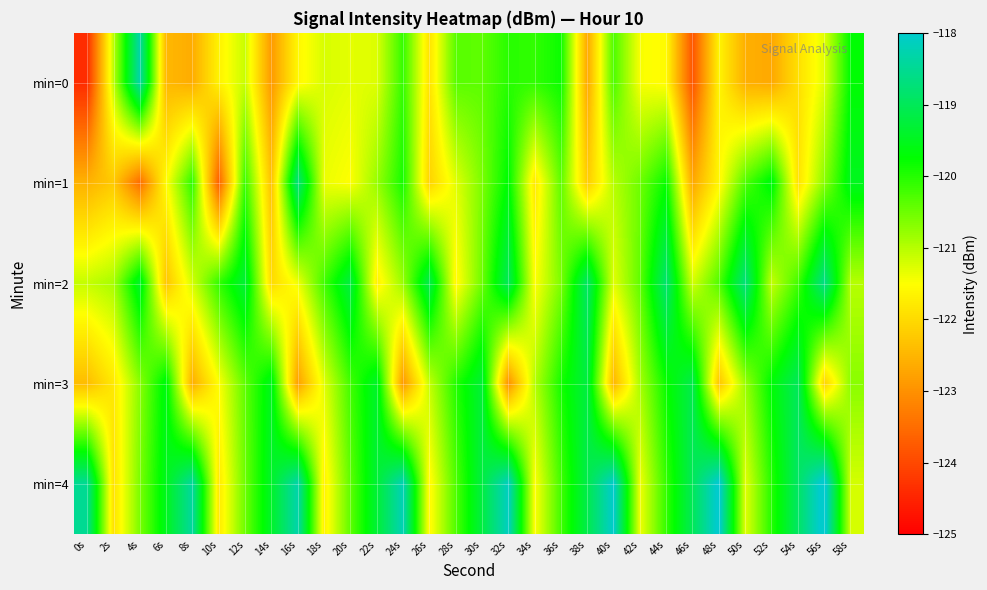

Rank the series by their maximum value, from lowest to highest.

min=3, min=1, min=2, min=0, min=4